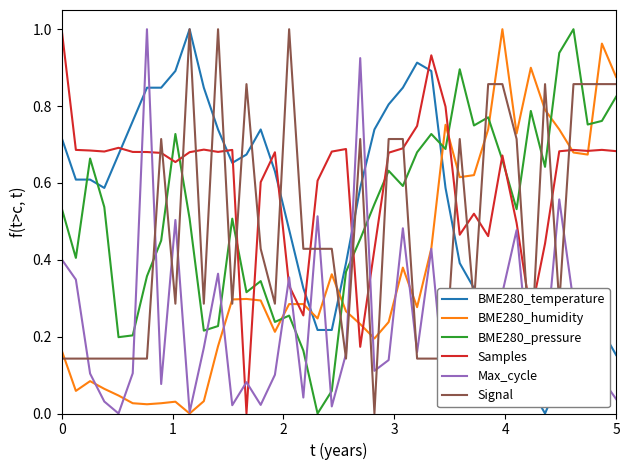

Which series has the largest total across all categories?

Samples